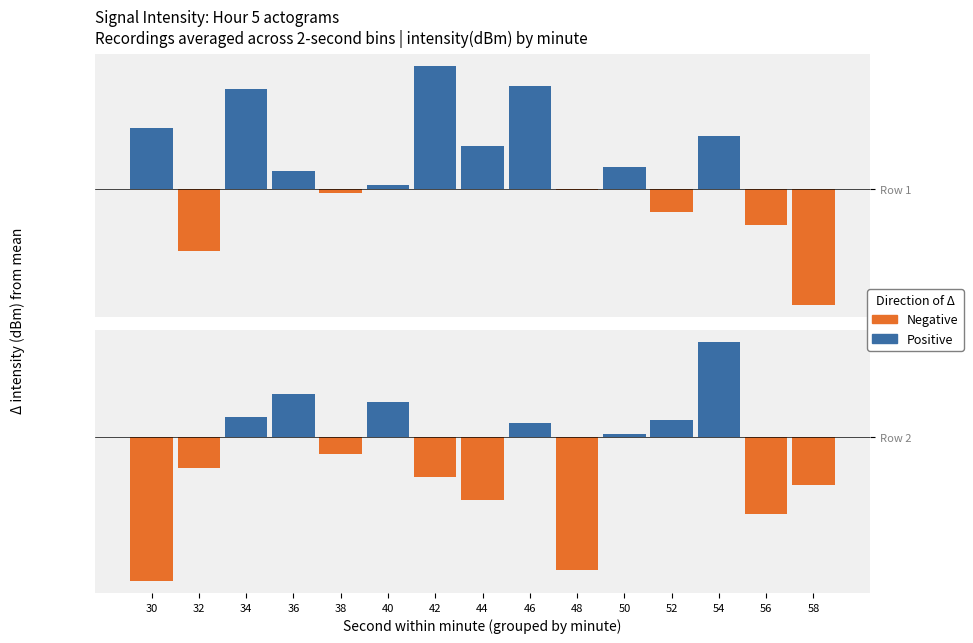

How many values in the Negative series are below -1?

8